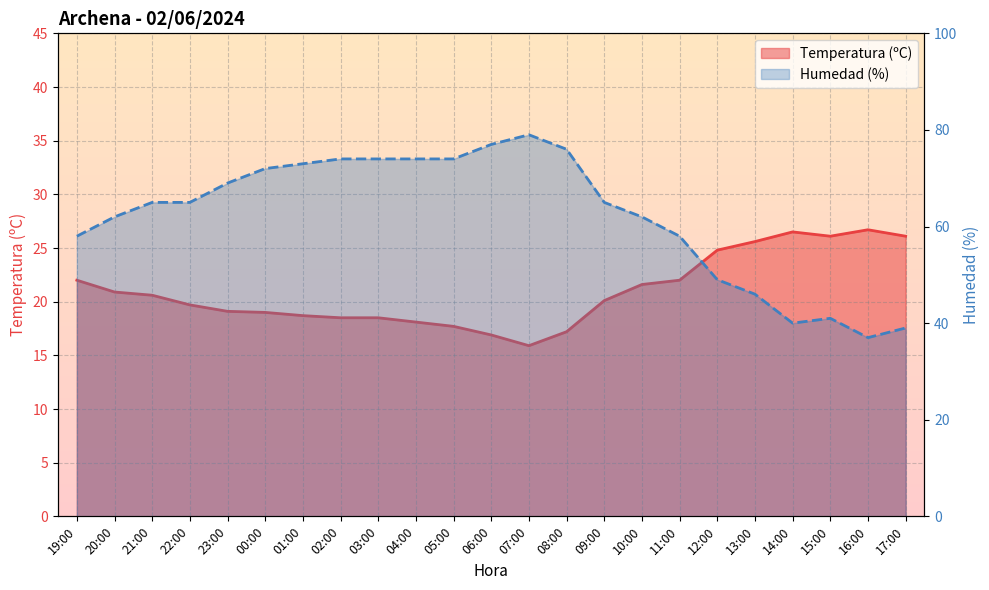

True or false: Temperatura (ºC) and Humedad (%) intersect in this chart.

False